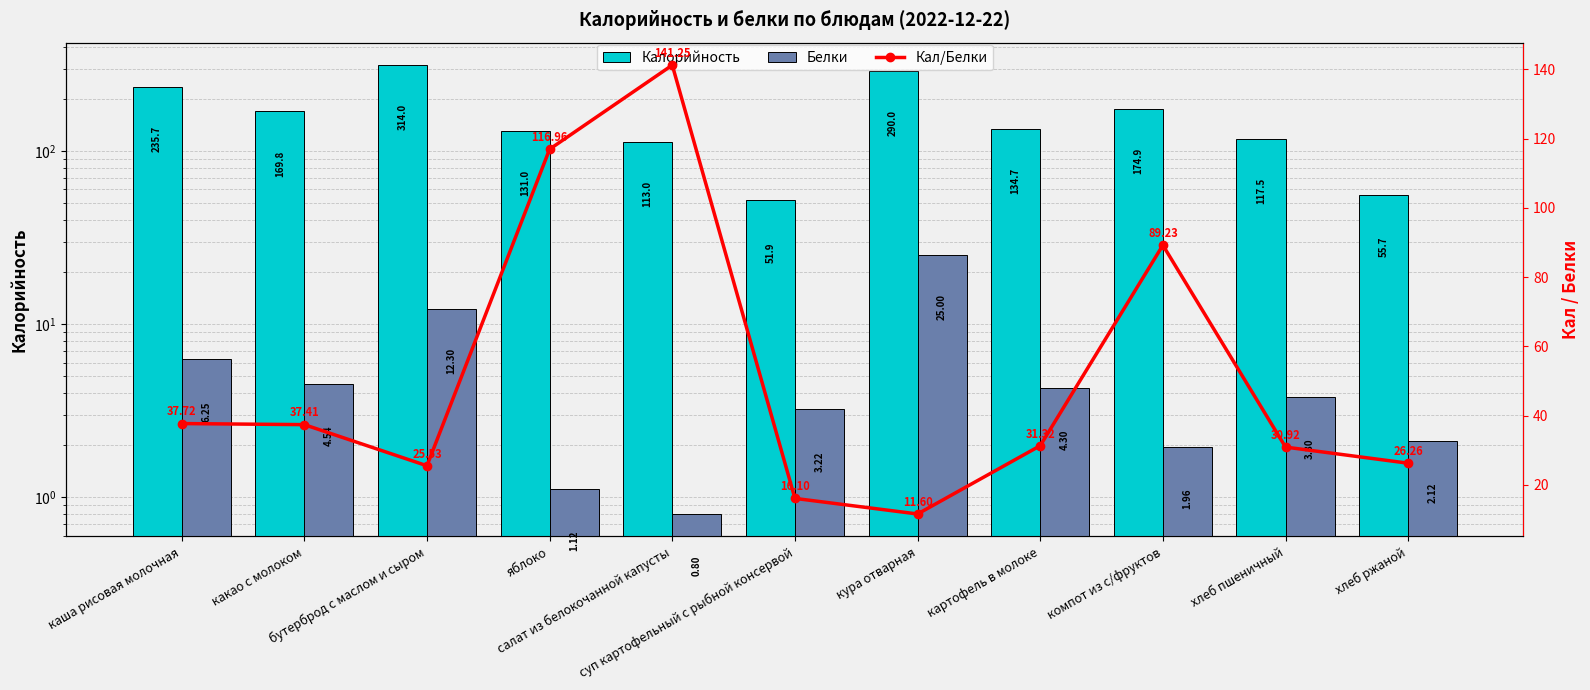

Is the value of Калорийность at бутерброд с маслом и сыром greater than the value of Кал/Белки at яблоко?

Yes